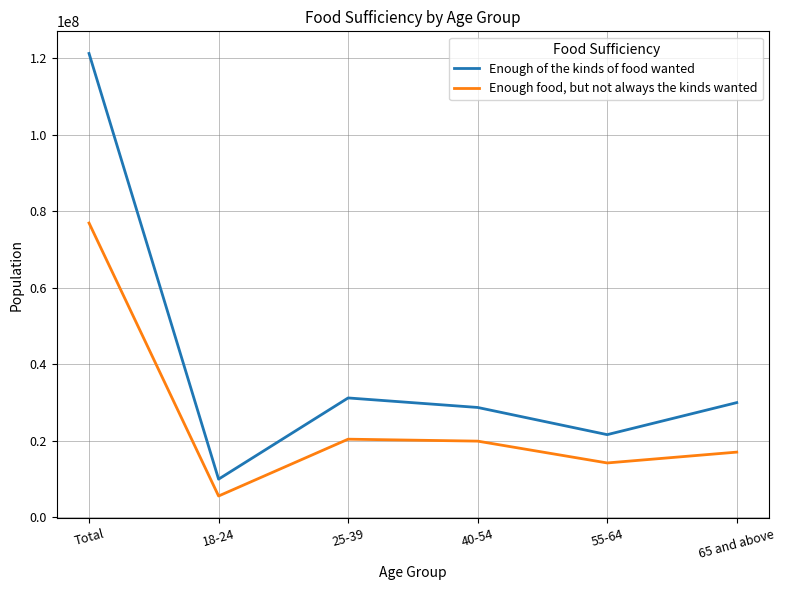

The Enough food, but not always the kinds wanted series shows 20379994 at 25-39. True or false?

True